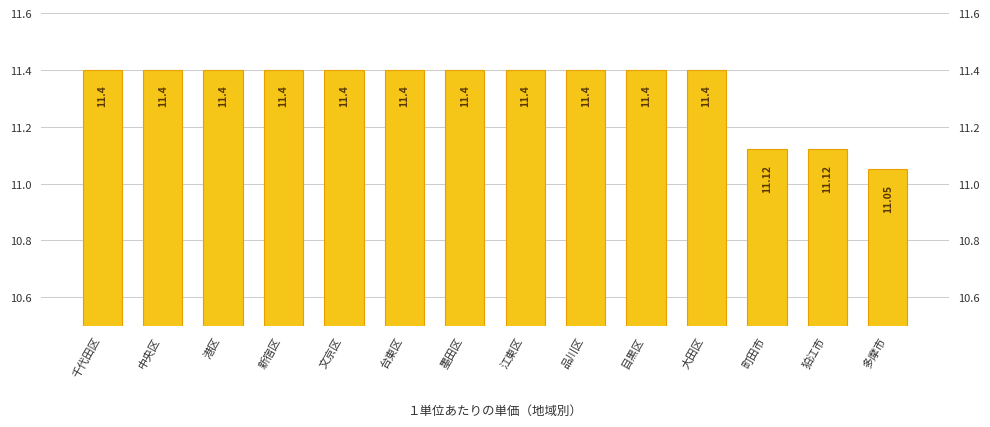

Which has a higher value, 千代田区 or 文京区?

千代田区